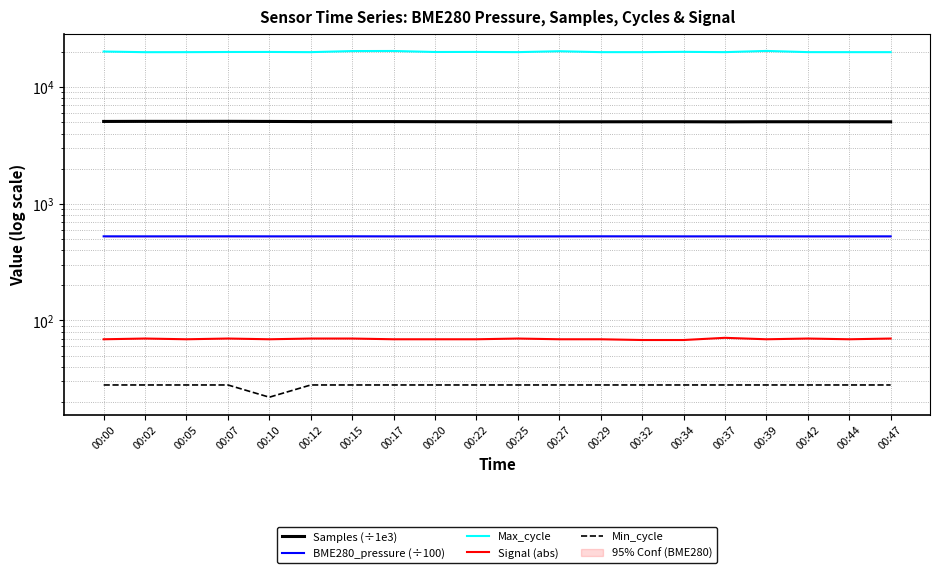

Rank the series at 00:29 from lowest to highest value.

Min_cycle, Signal (abs), BME280_pressure (÷100), Samples (÷1e3), Max_cycle